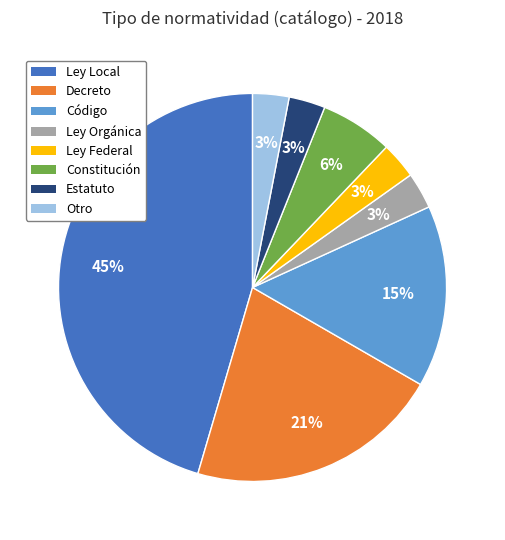

Is there a majority slice in this chart?

No